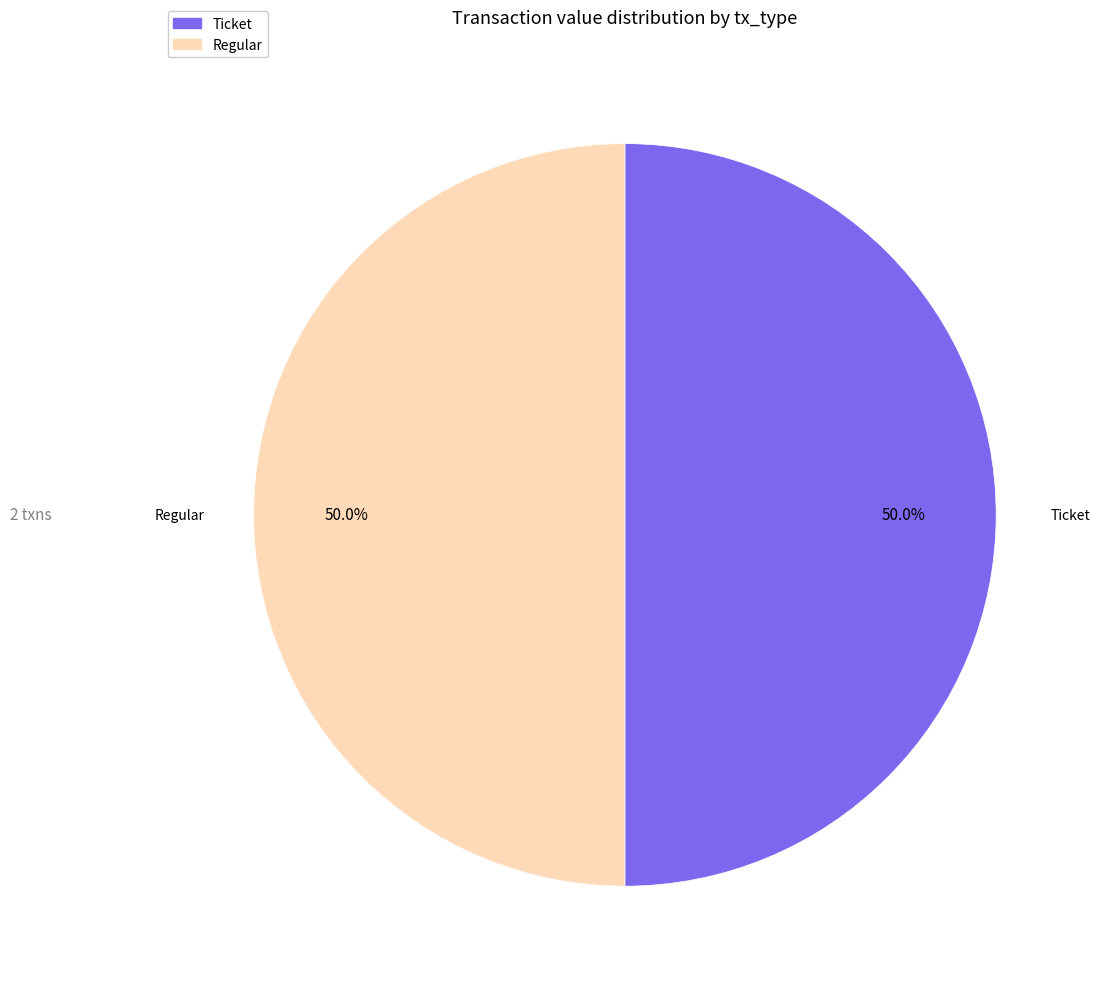

Approximately how many times larger is the value at Regular compared to Ticket?

1.0